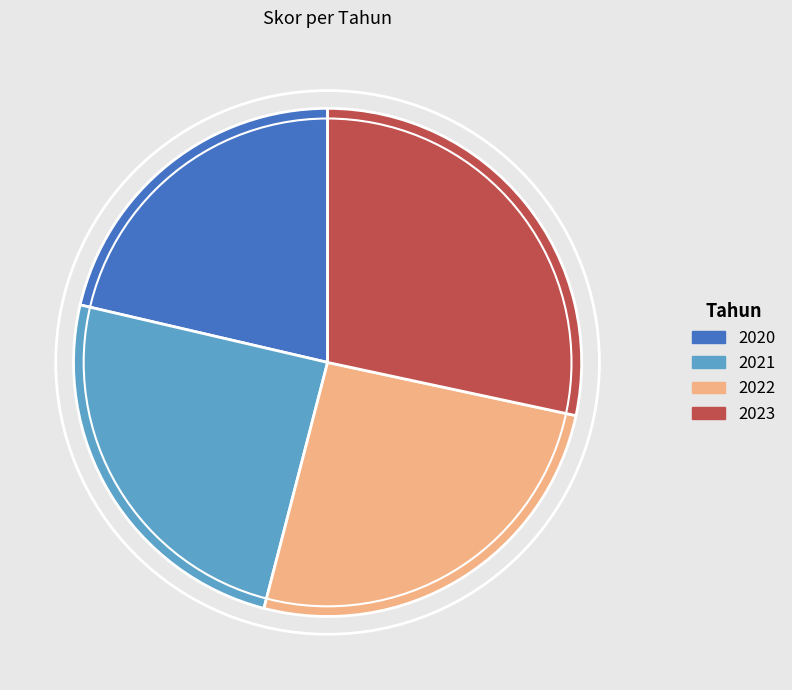

Approximately how many times larger is the value at 2020 compared to 2022?

0.8